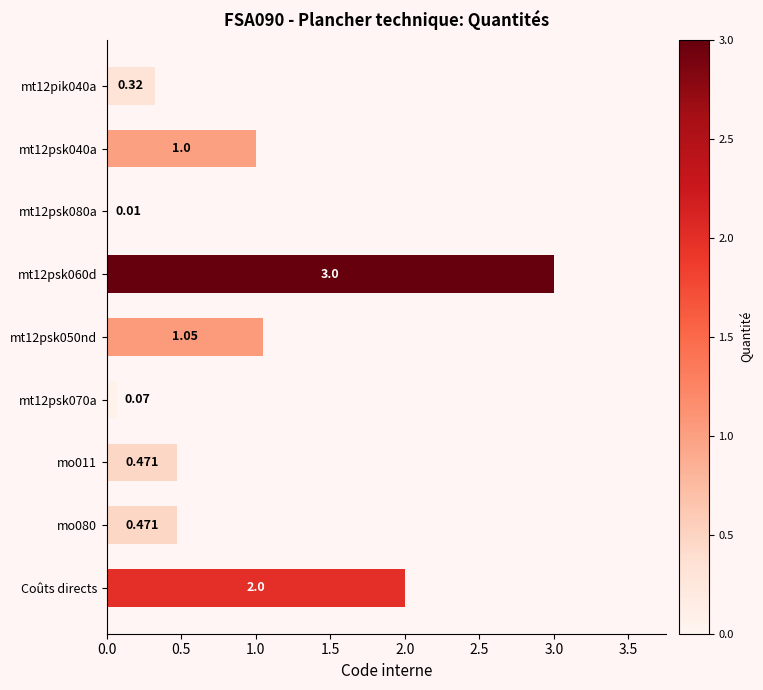

Are the bars horizontal?

Yes